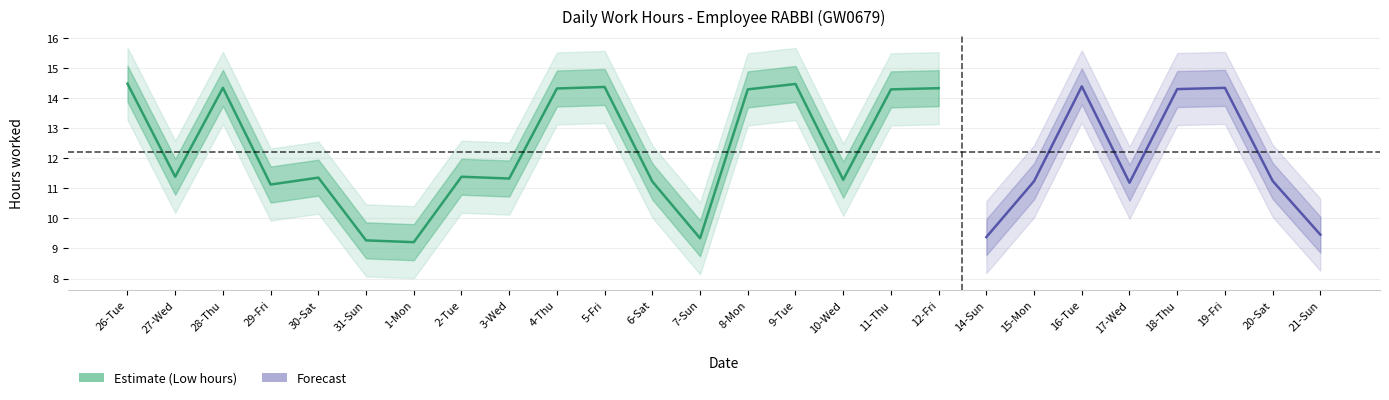

Is it true that Low equals 11.3 at 3-Wed?

True